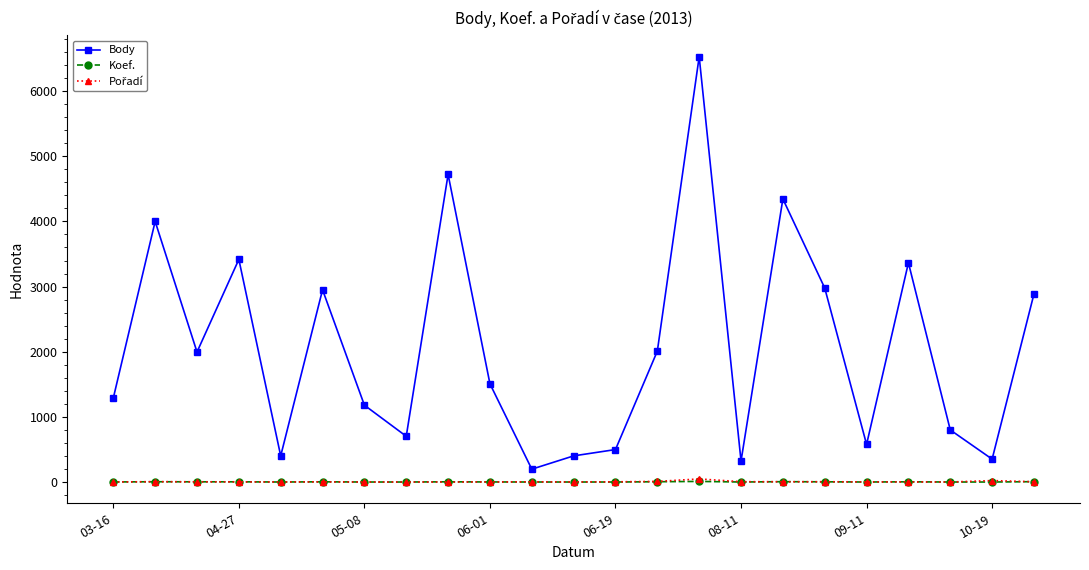

At how many categories does at least one series exceed 3259?

6